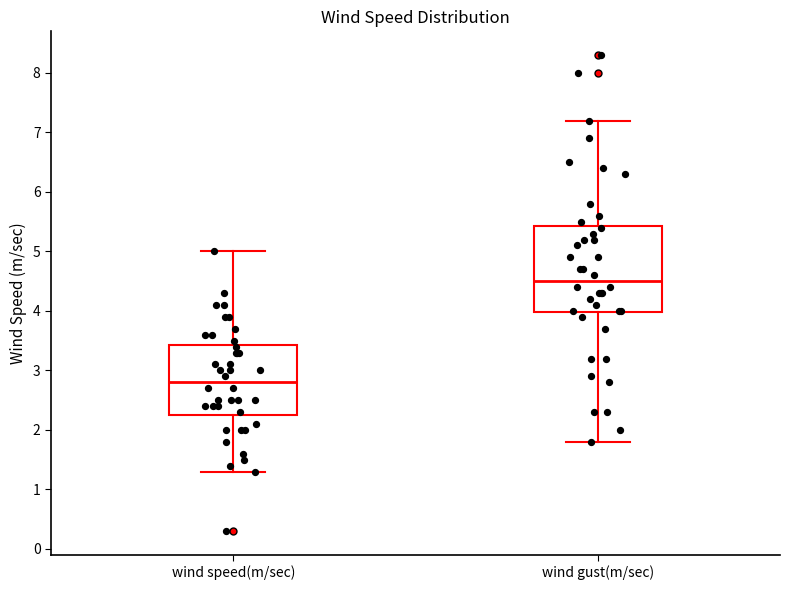

Reading left to right, transcribe this box plot: for each box, give where its median line is, the range the box spans, and where its two whiskers end, as read against the y-axis. The values are not printed on the chart, so give them approximately, as read against the axis.

wind speed(m/sec): median 2.8, box 2.3 to 3.4, whiskers 1.3 to 5.0
wind gust(m/sec): median 4.5, box 4.0 to 5.4, whiskers 1.8 to 7.2